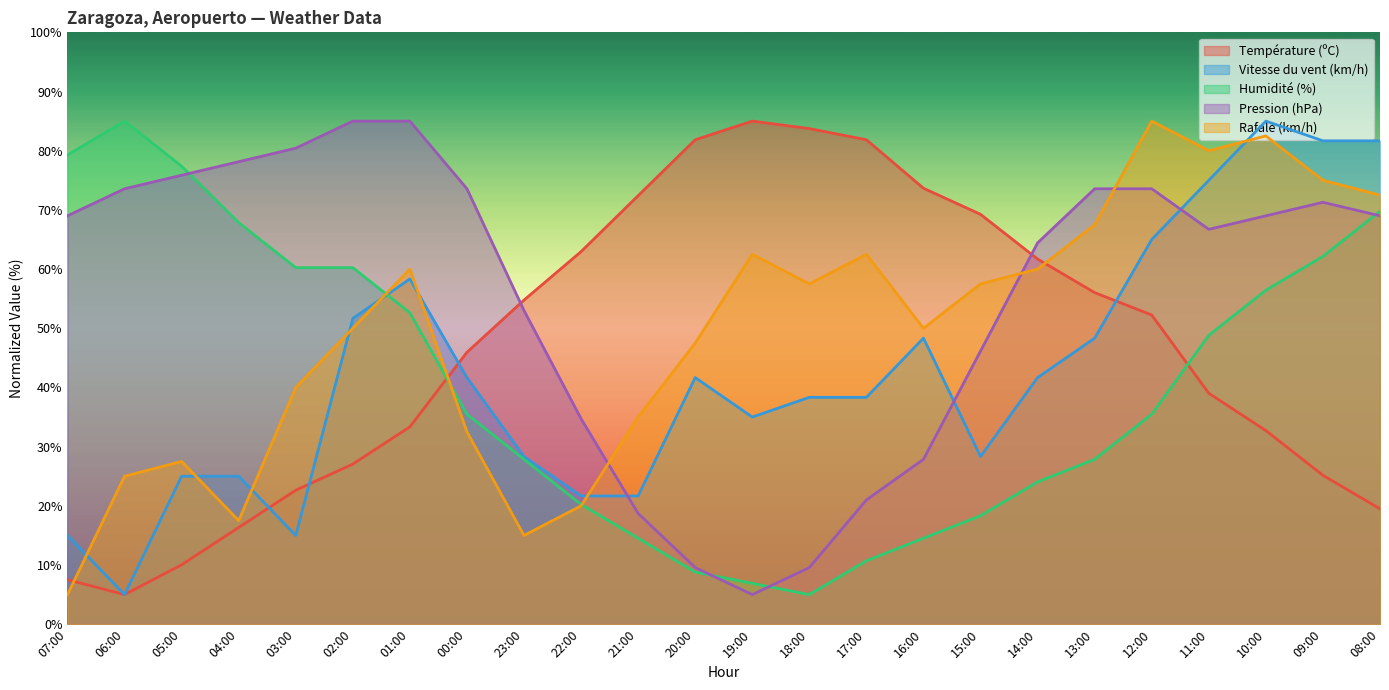

Read the Pression (hPa) value at 23:00.

53.0